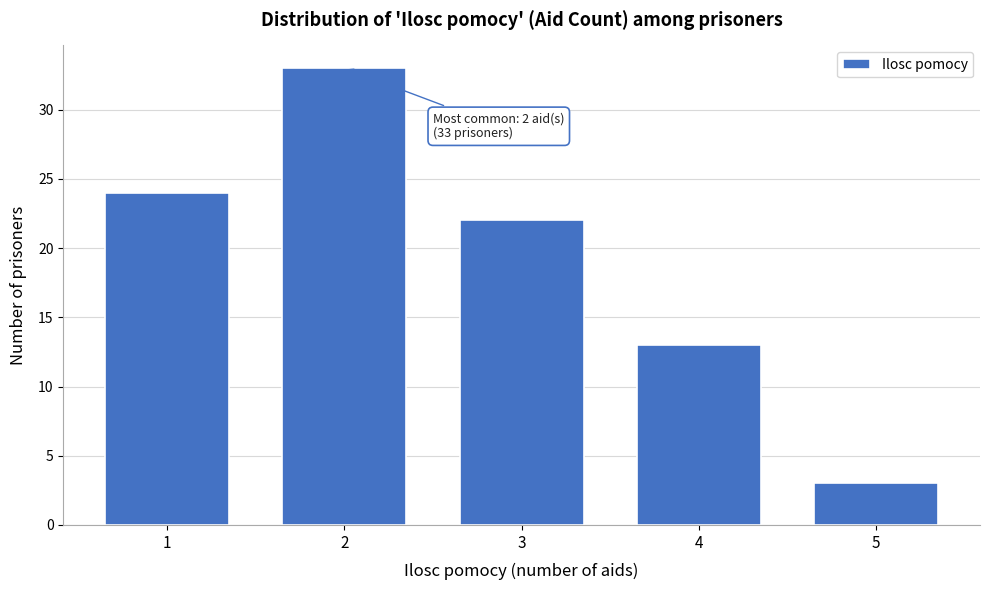

Reading right to left, list all the values displayed in this chart.

3	13	22	33	24